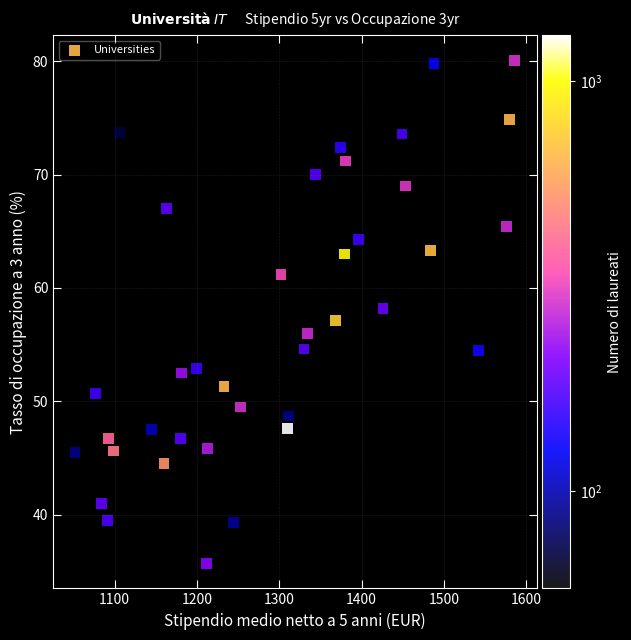

What is the range of X values (max minus min)?

534.0